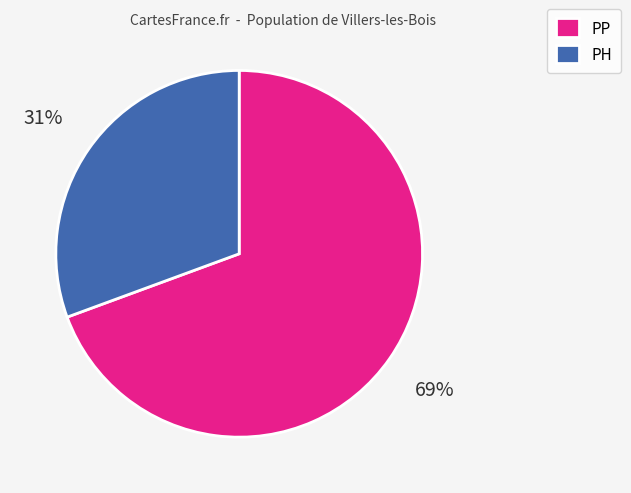

Is it true that PH is 25% of the pie?

False